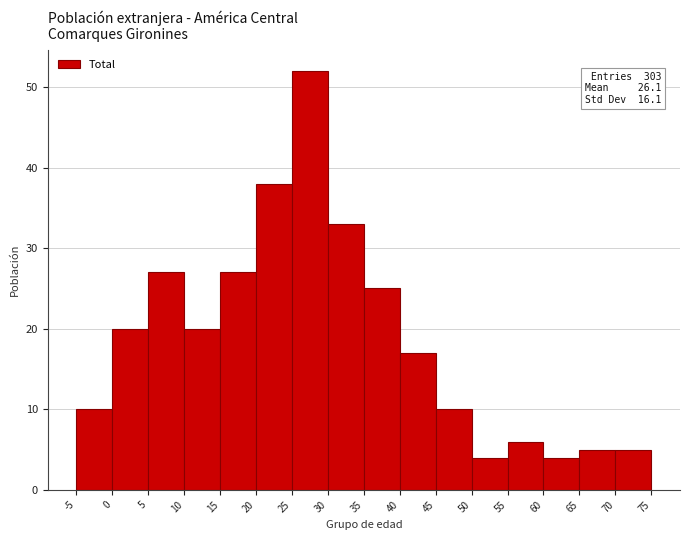

Over which range of the x-axis is the bar tallest?

25 to 30